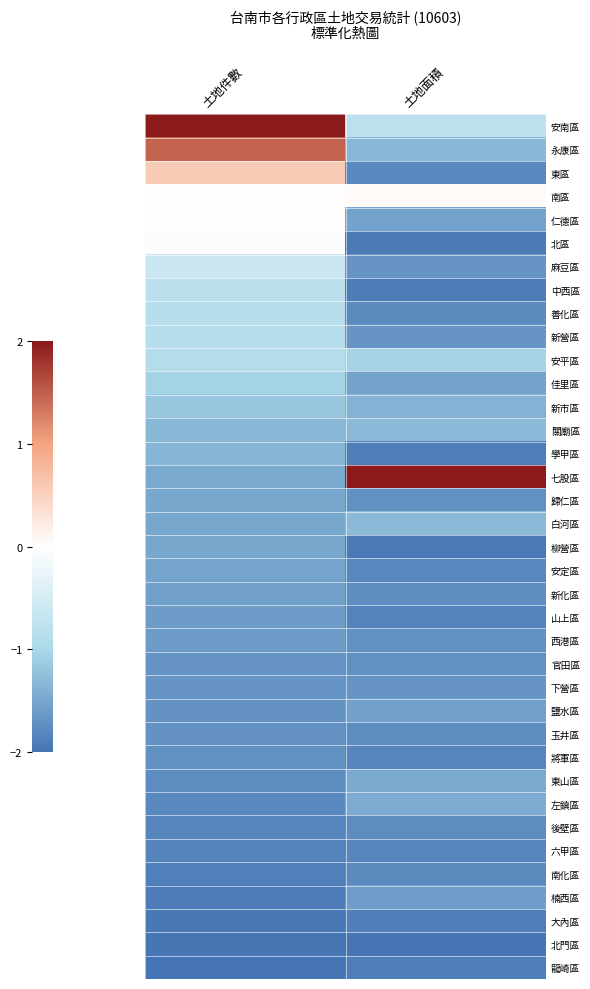

At how many categories does at least one series exceed 1?

2